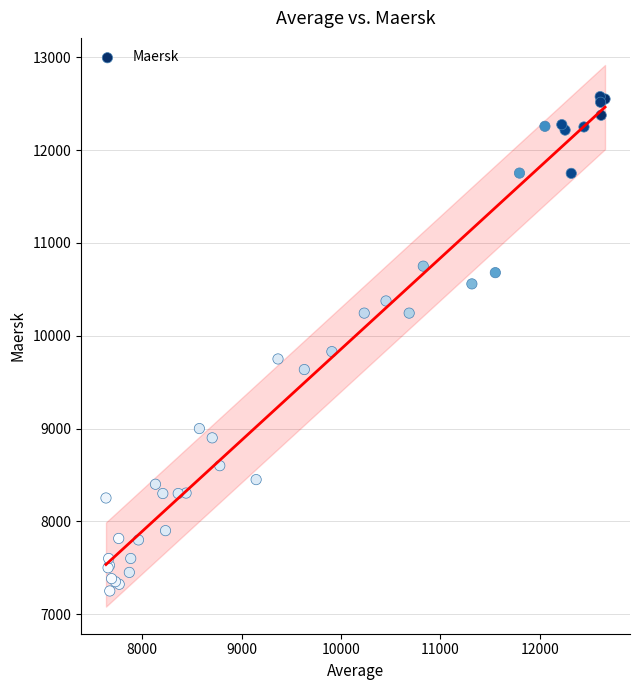

What Y value in the scatter plot is closest to 9913?

9829